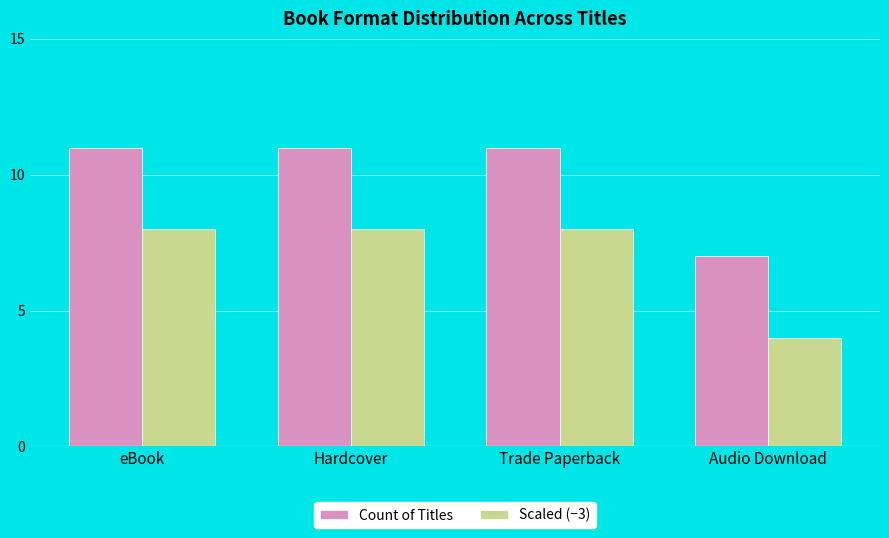

Is the value of Count of Titles at eBook greater than the value of Scaled (−3) at Audio Download?

Yes